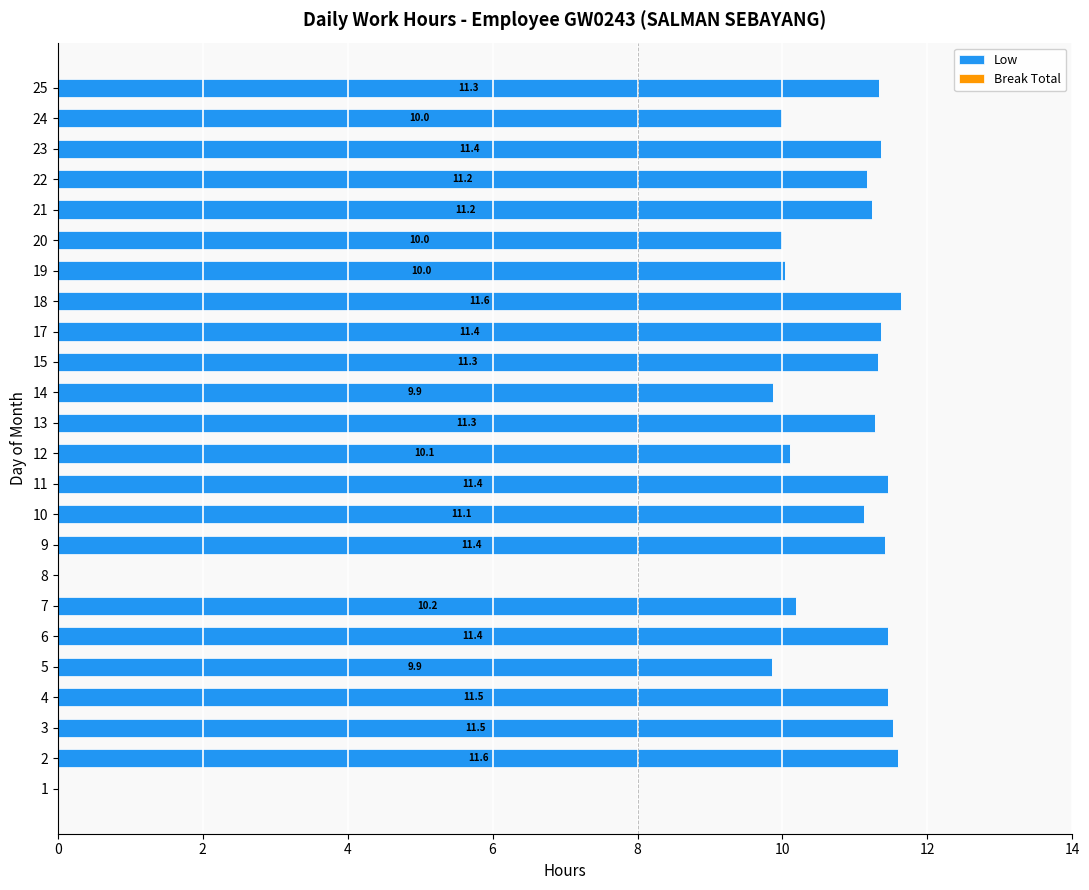

Where is the data nearest to the value 5?

5